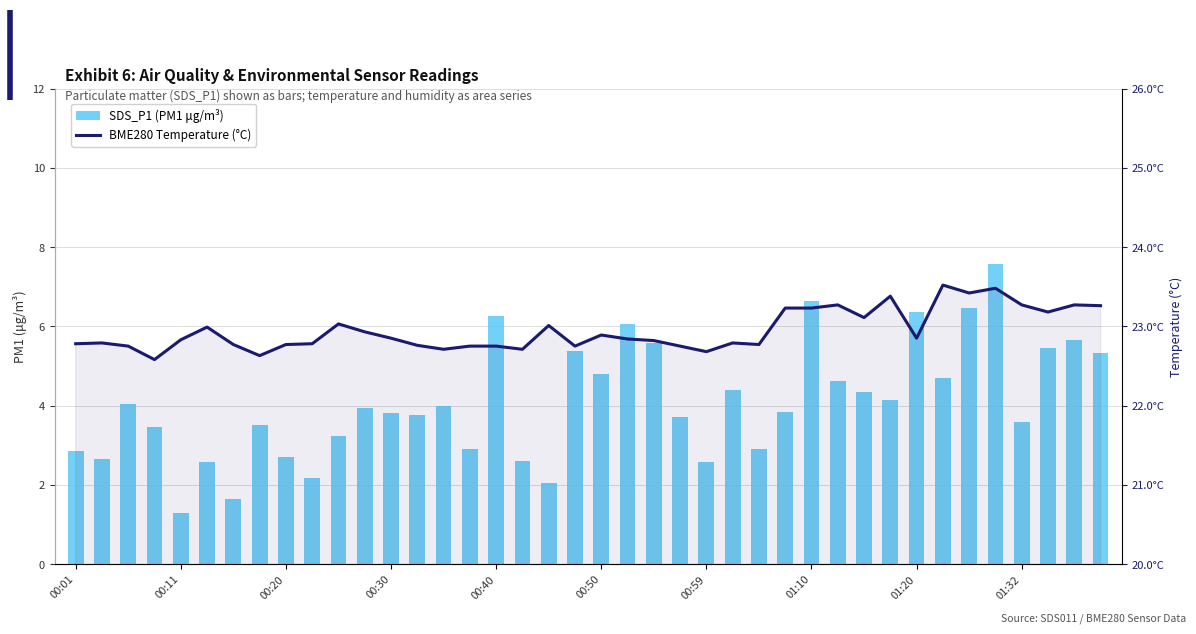

What is the sum of the SDS_P1 (PM1) values at 29 and 00:50?

7.2